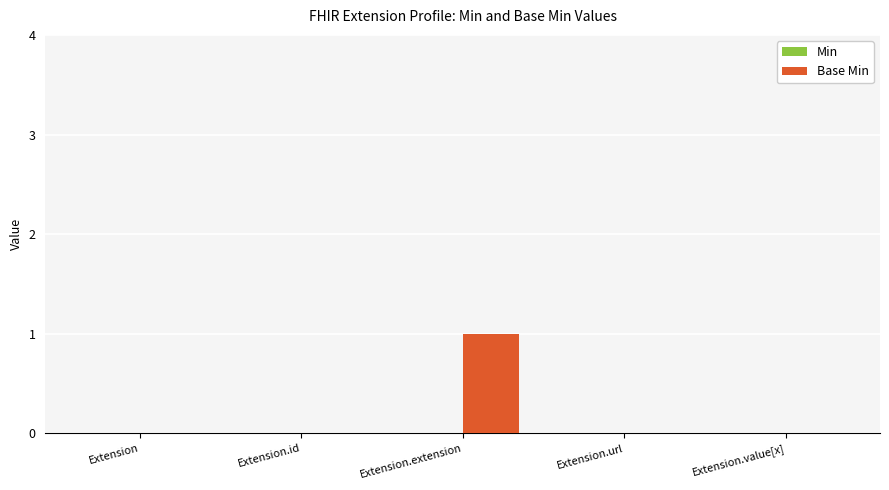

Are the bars horizontal?

No